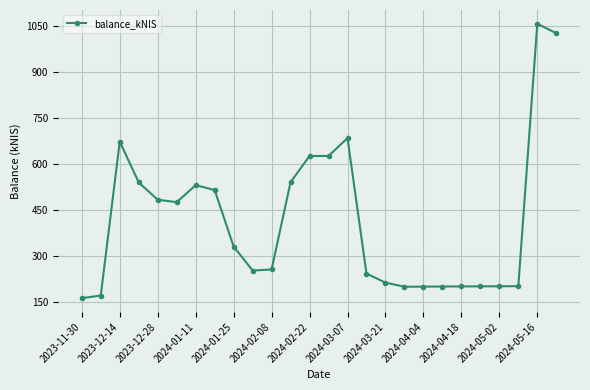

What is the difference between the maximum and minimum values?

896.6